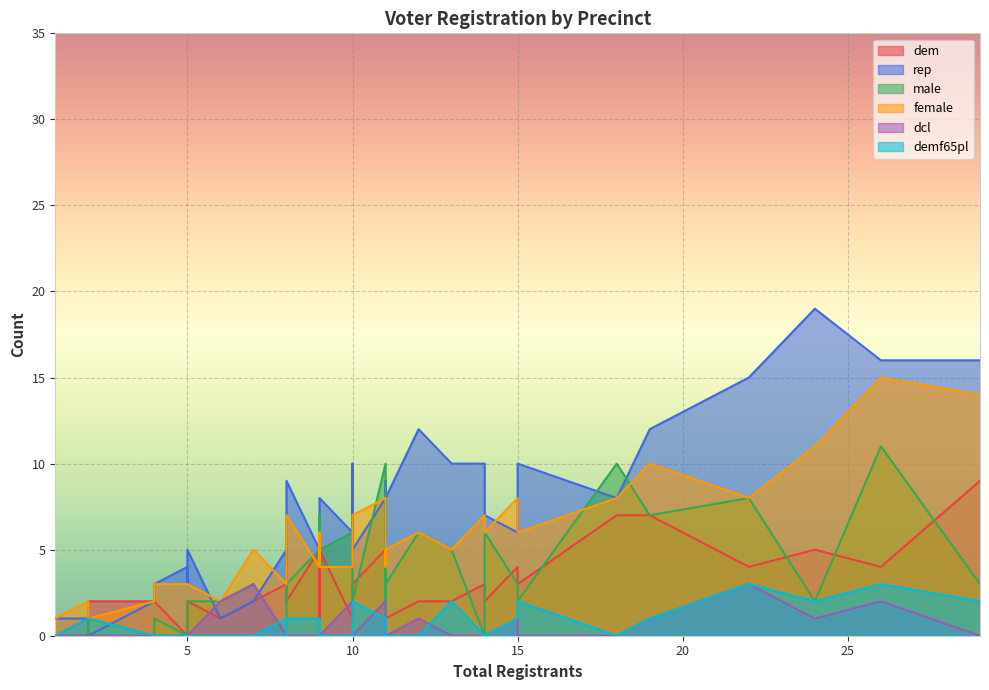

What is the sum of all rep values?

266